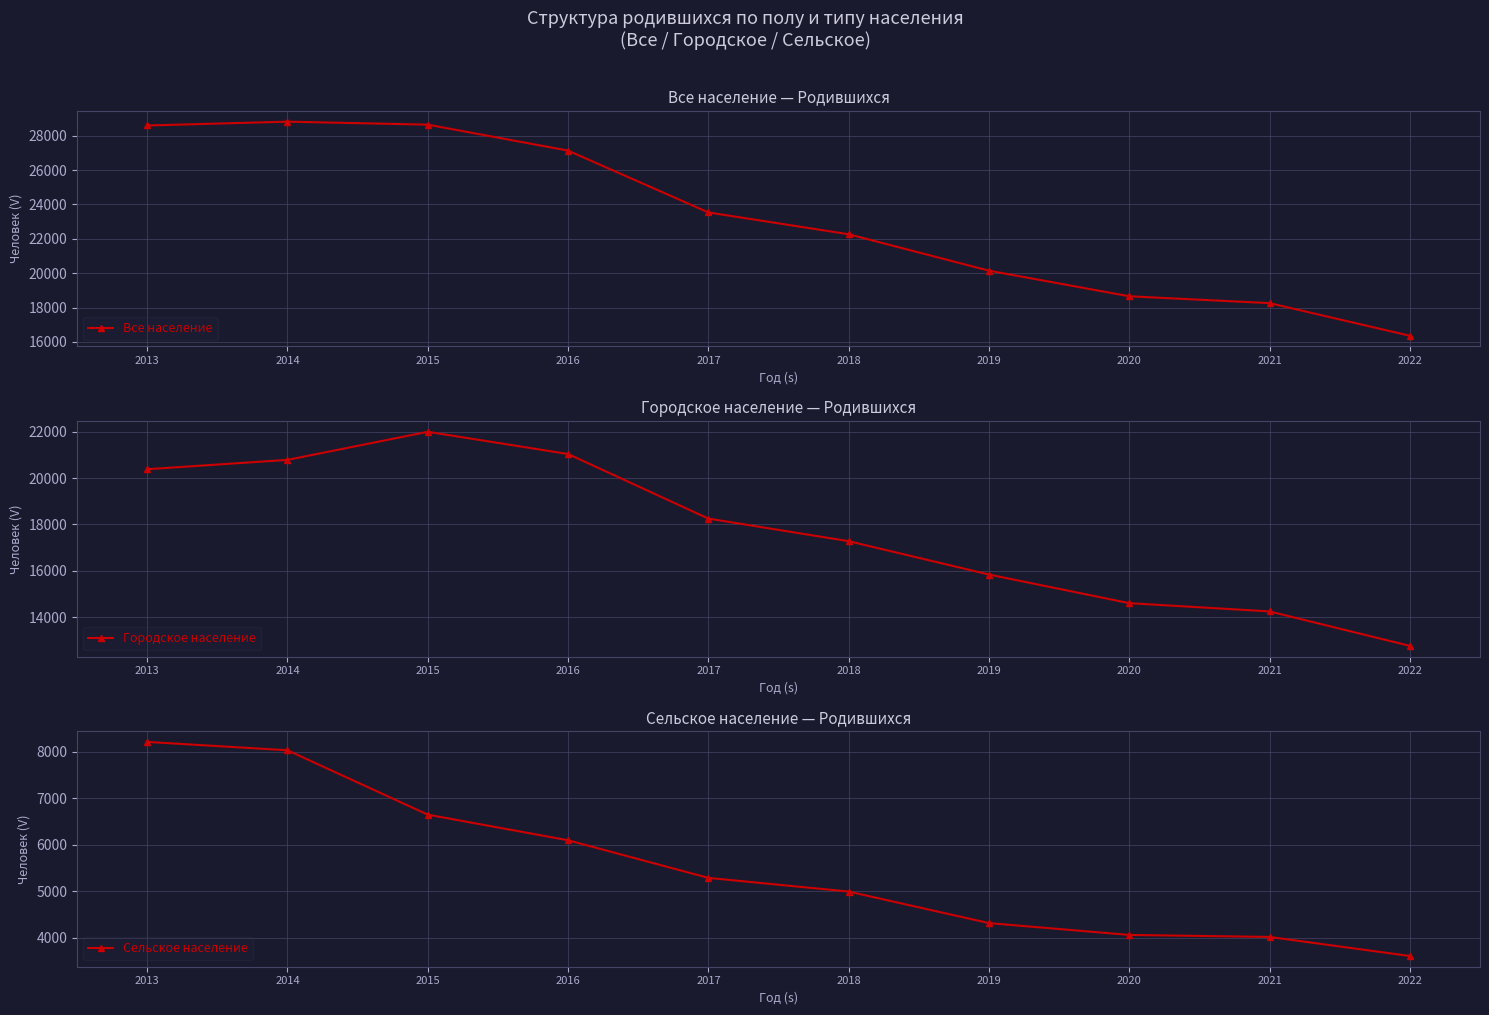

At how many categories does at least one series exceed 21518?

6